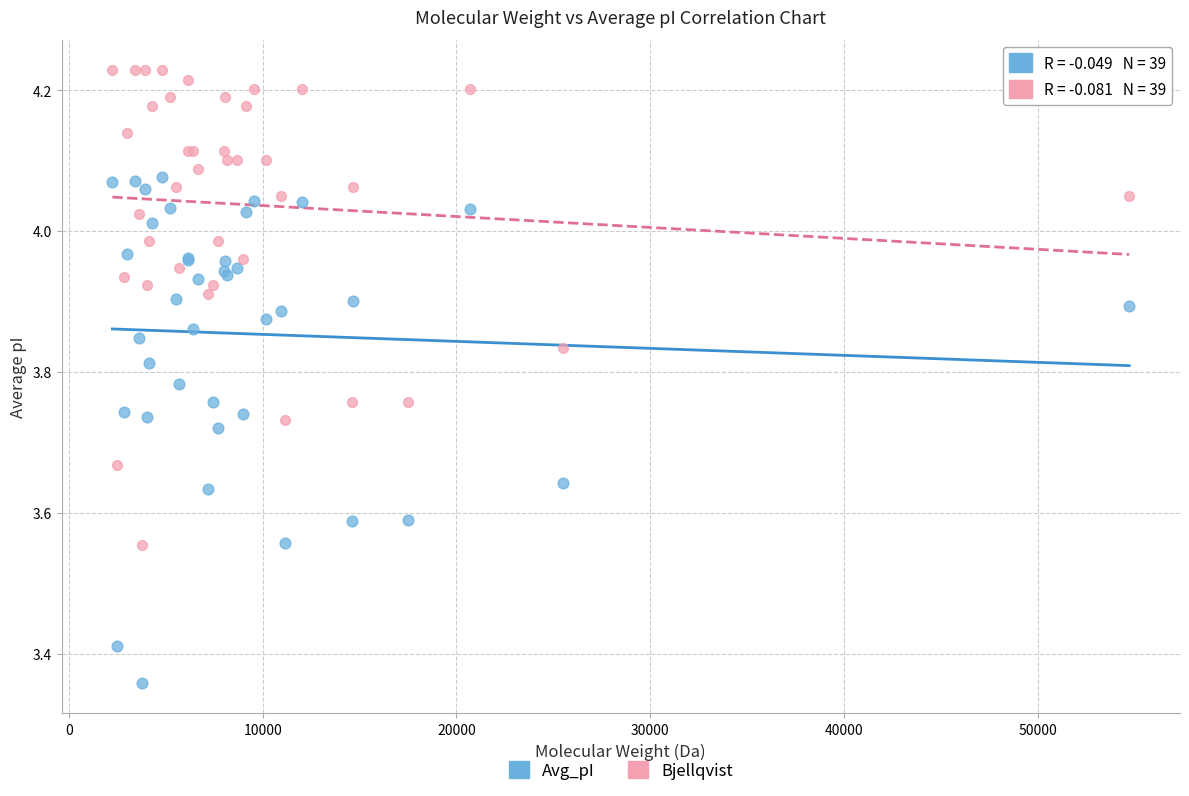

What is the X range (max minus min) for the scatter plot?

52484.3